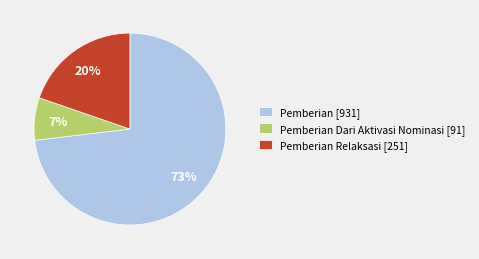

Do Pemberian Relaksasi [251] and Pemberian Dari Aktivasi Nominasi [91] together represent more than half of the pie?

No